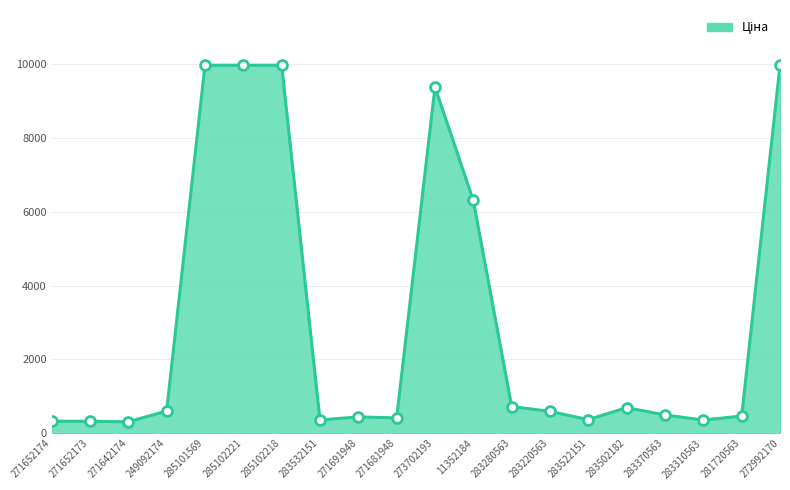

What is the change in value from 285101569 to 271691948?

-9531.9